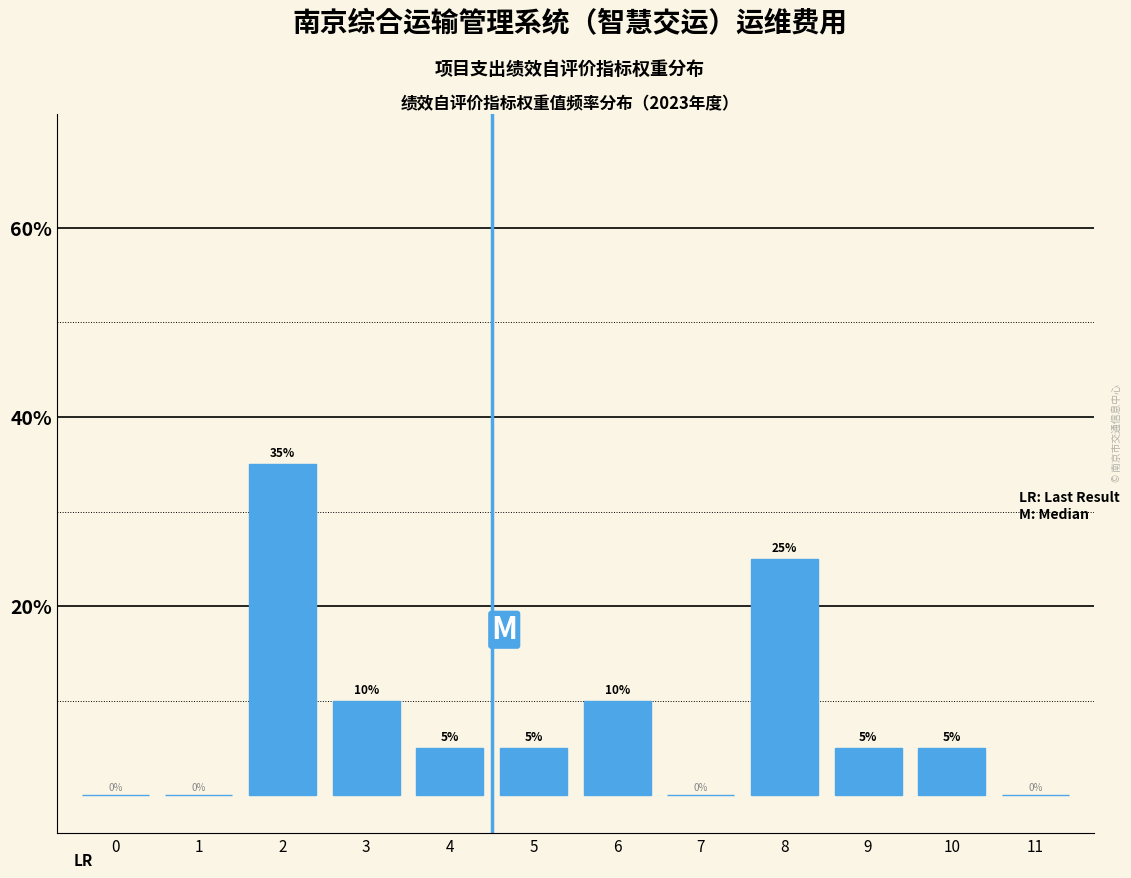

Reading left to right, transcribe all the data shown in this chart.

0=0	1=0	2=35	3=10	4=5	5=5	6=10	7=0	8=25	9=5	10=5	11=0